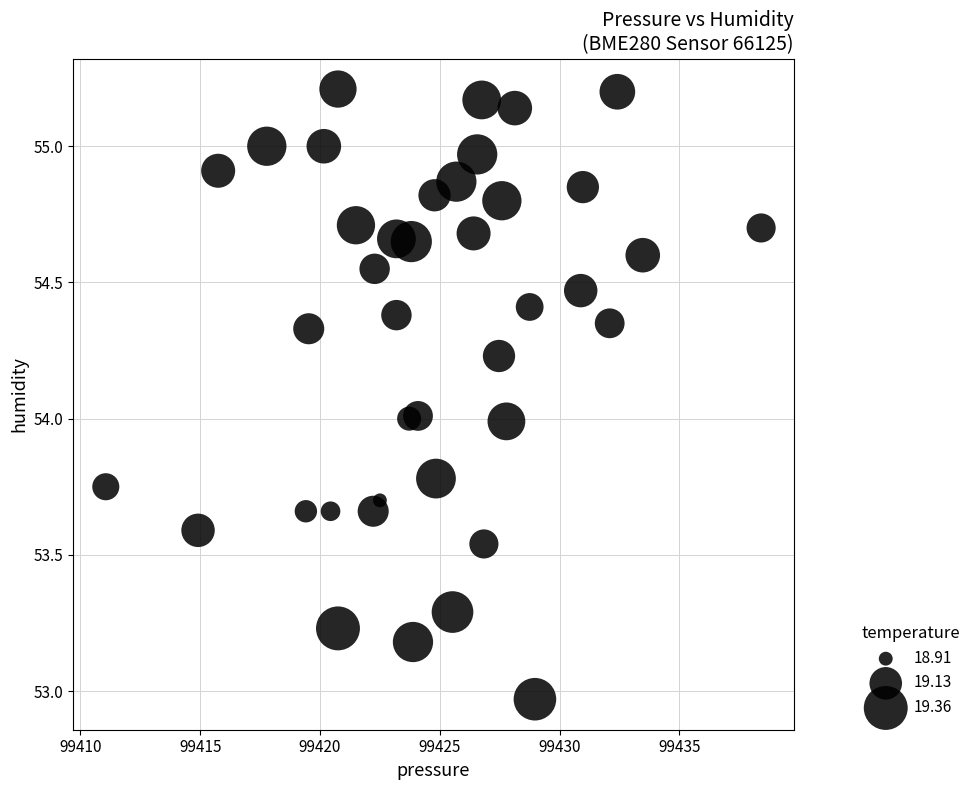

What is the range of Y values (max minus min)?

2.2